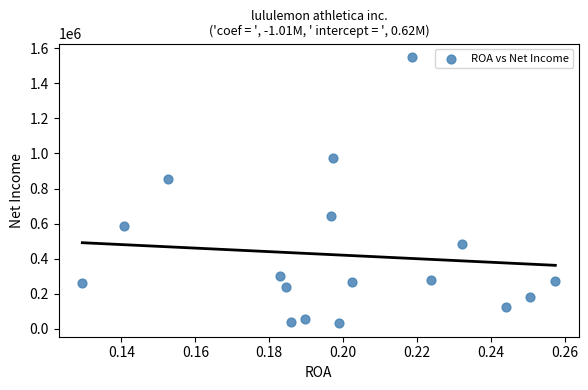

What Y value in the scatter plot is closest to 790516?

854800